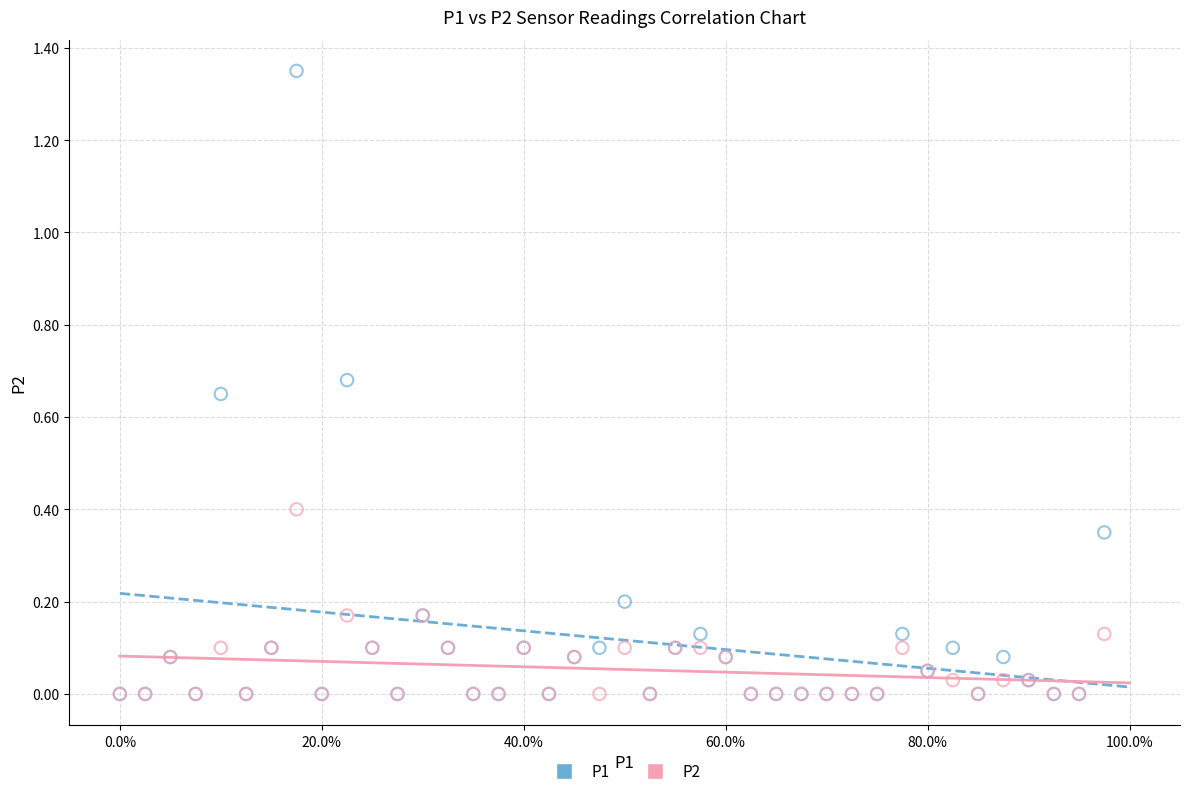

What are all the series names shown in the legend?

P1, P2